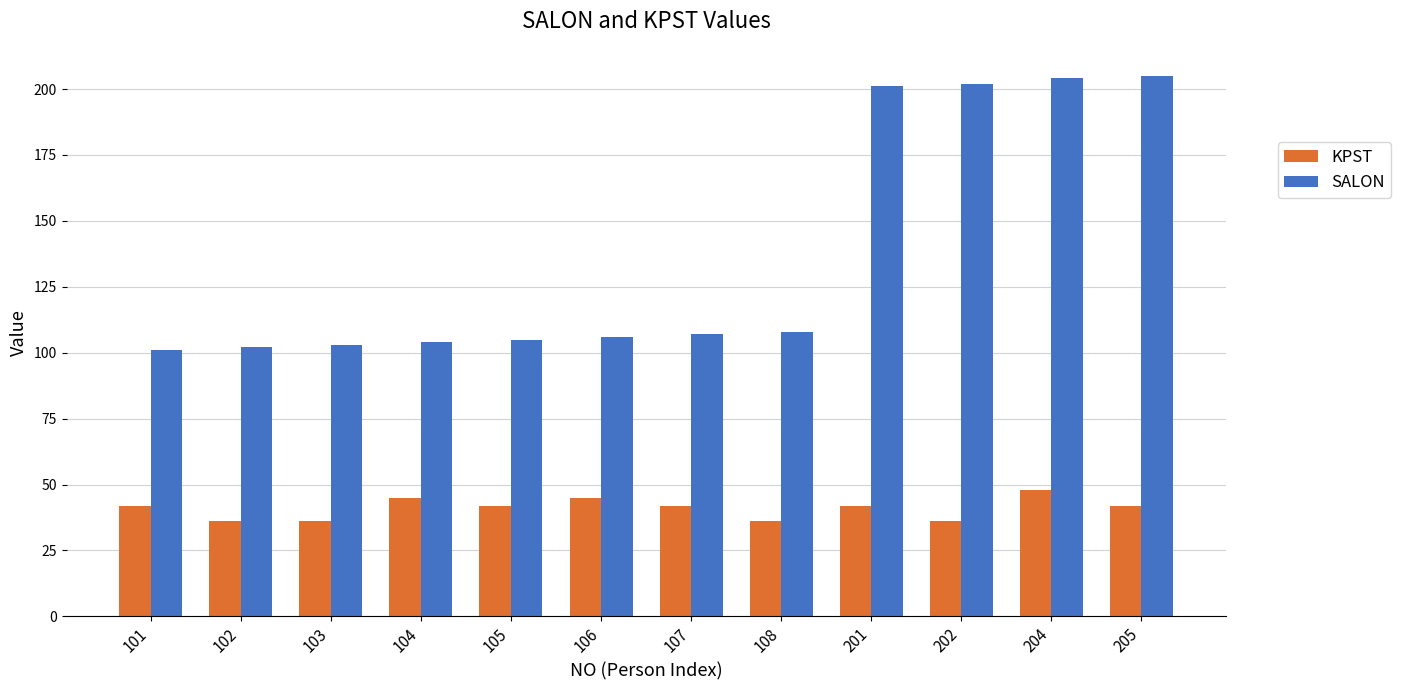

Is it true that KPST equals 61 at 202?

False